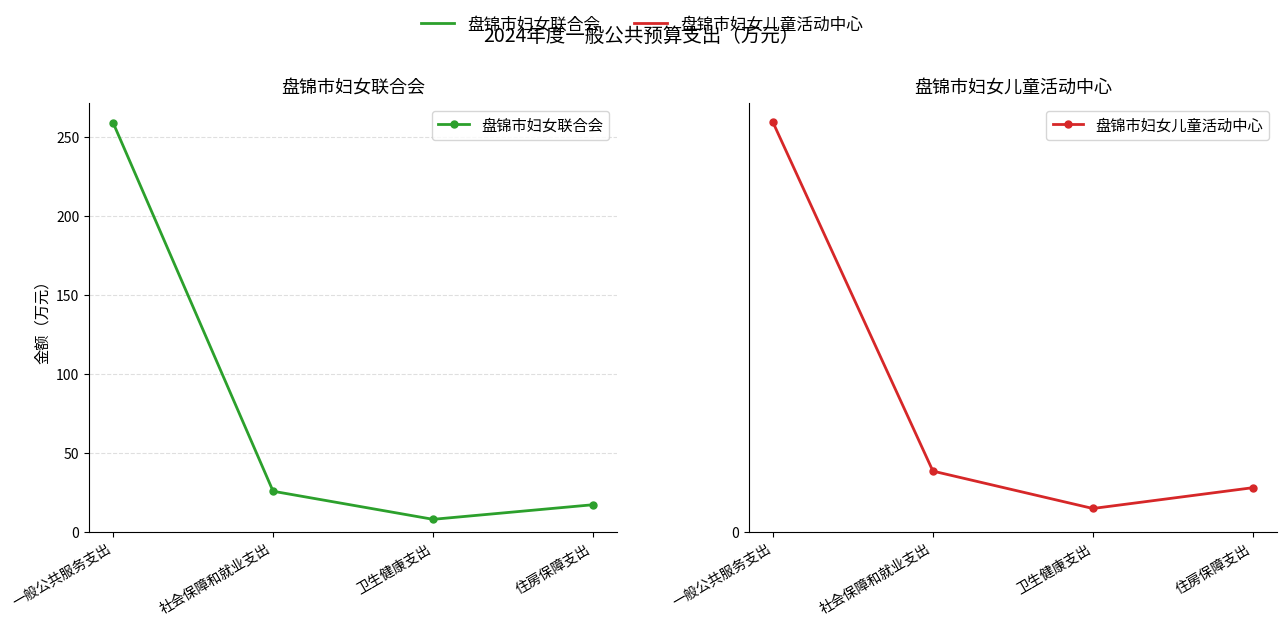

How many lines are shown in the chart?

2